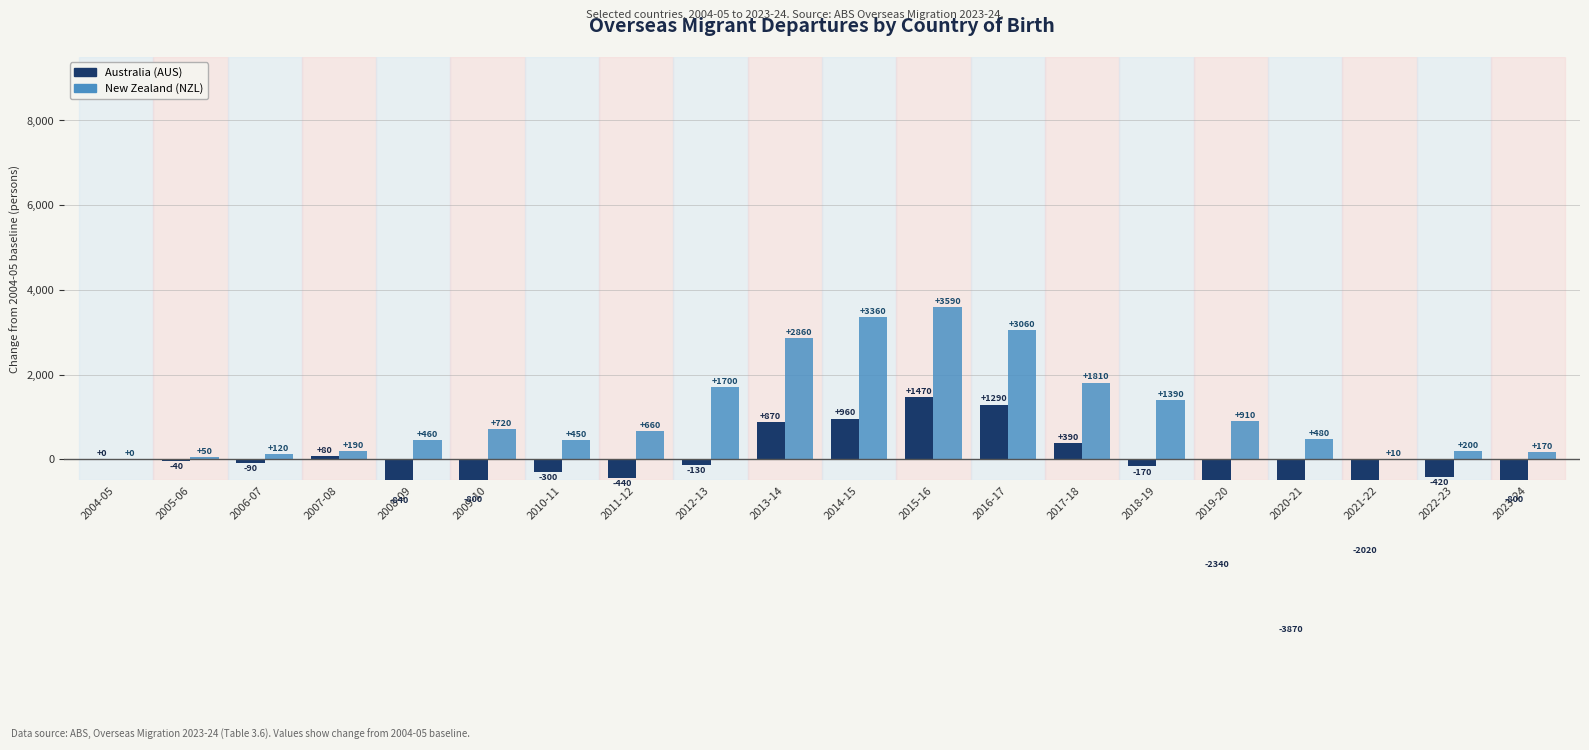

At which label does New Zealand first exceed 660?

2009-10